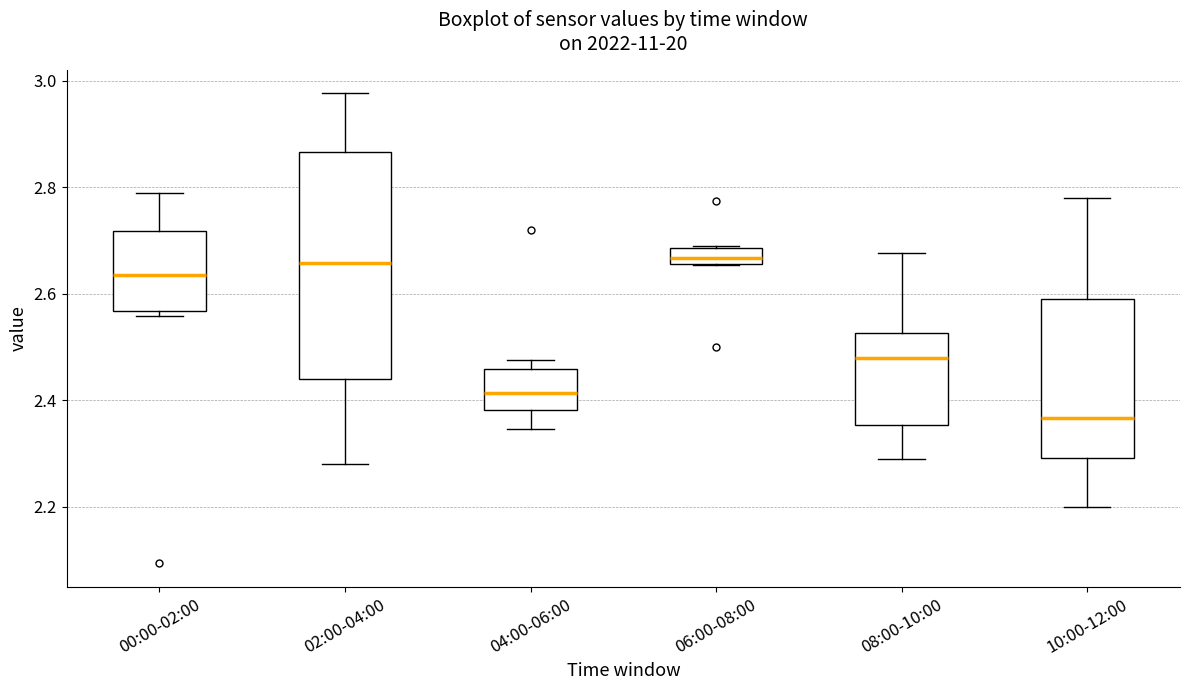

Where does the median line of the box for 08:00-10:00 sit on the y-axis? The values are not printed on the chart, so give them approximately, as read against the axis.

2.48